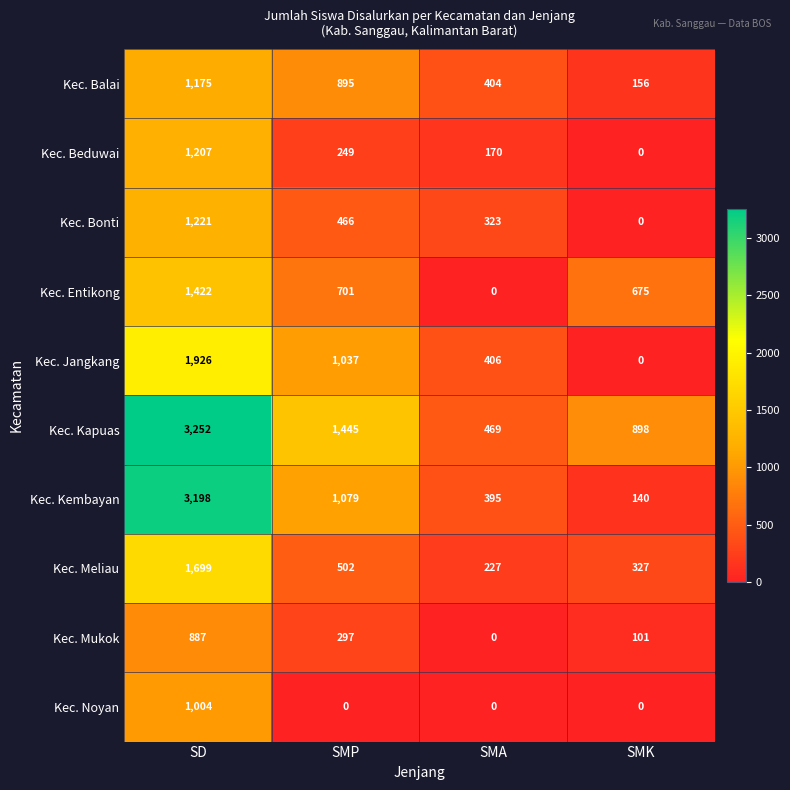

What is the difference between the maximum and minimum values in the Kec. Jangkang series?

1926